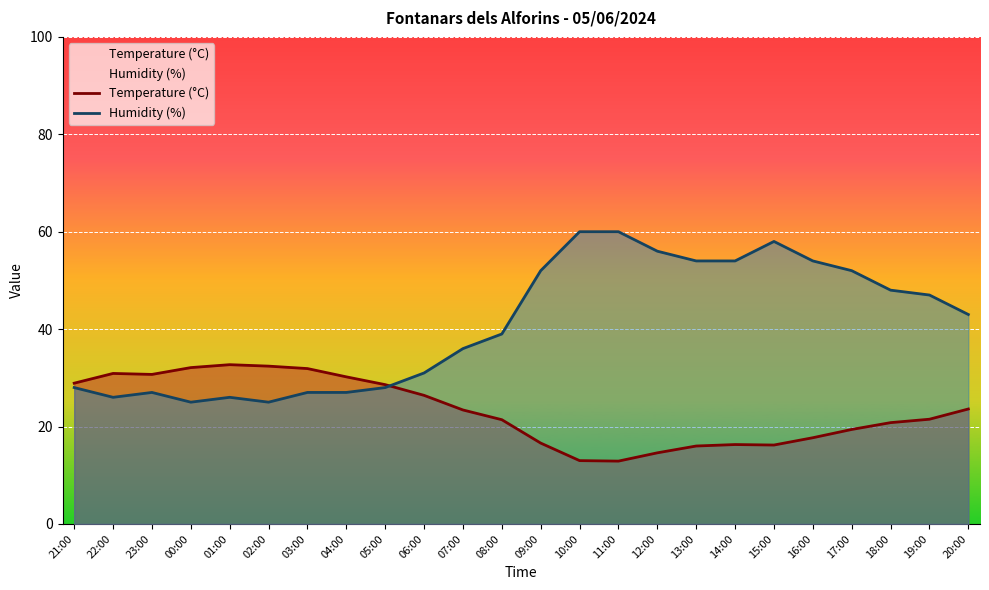

Is it true that Temperature (°C) equals 45.8 at 03:00?

False